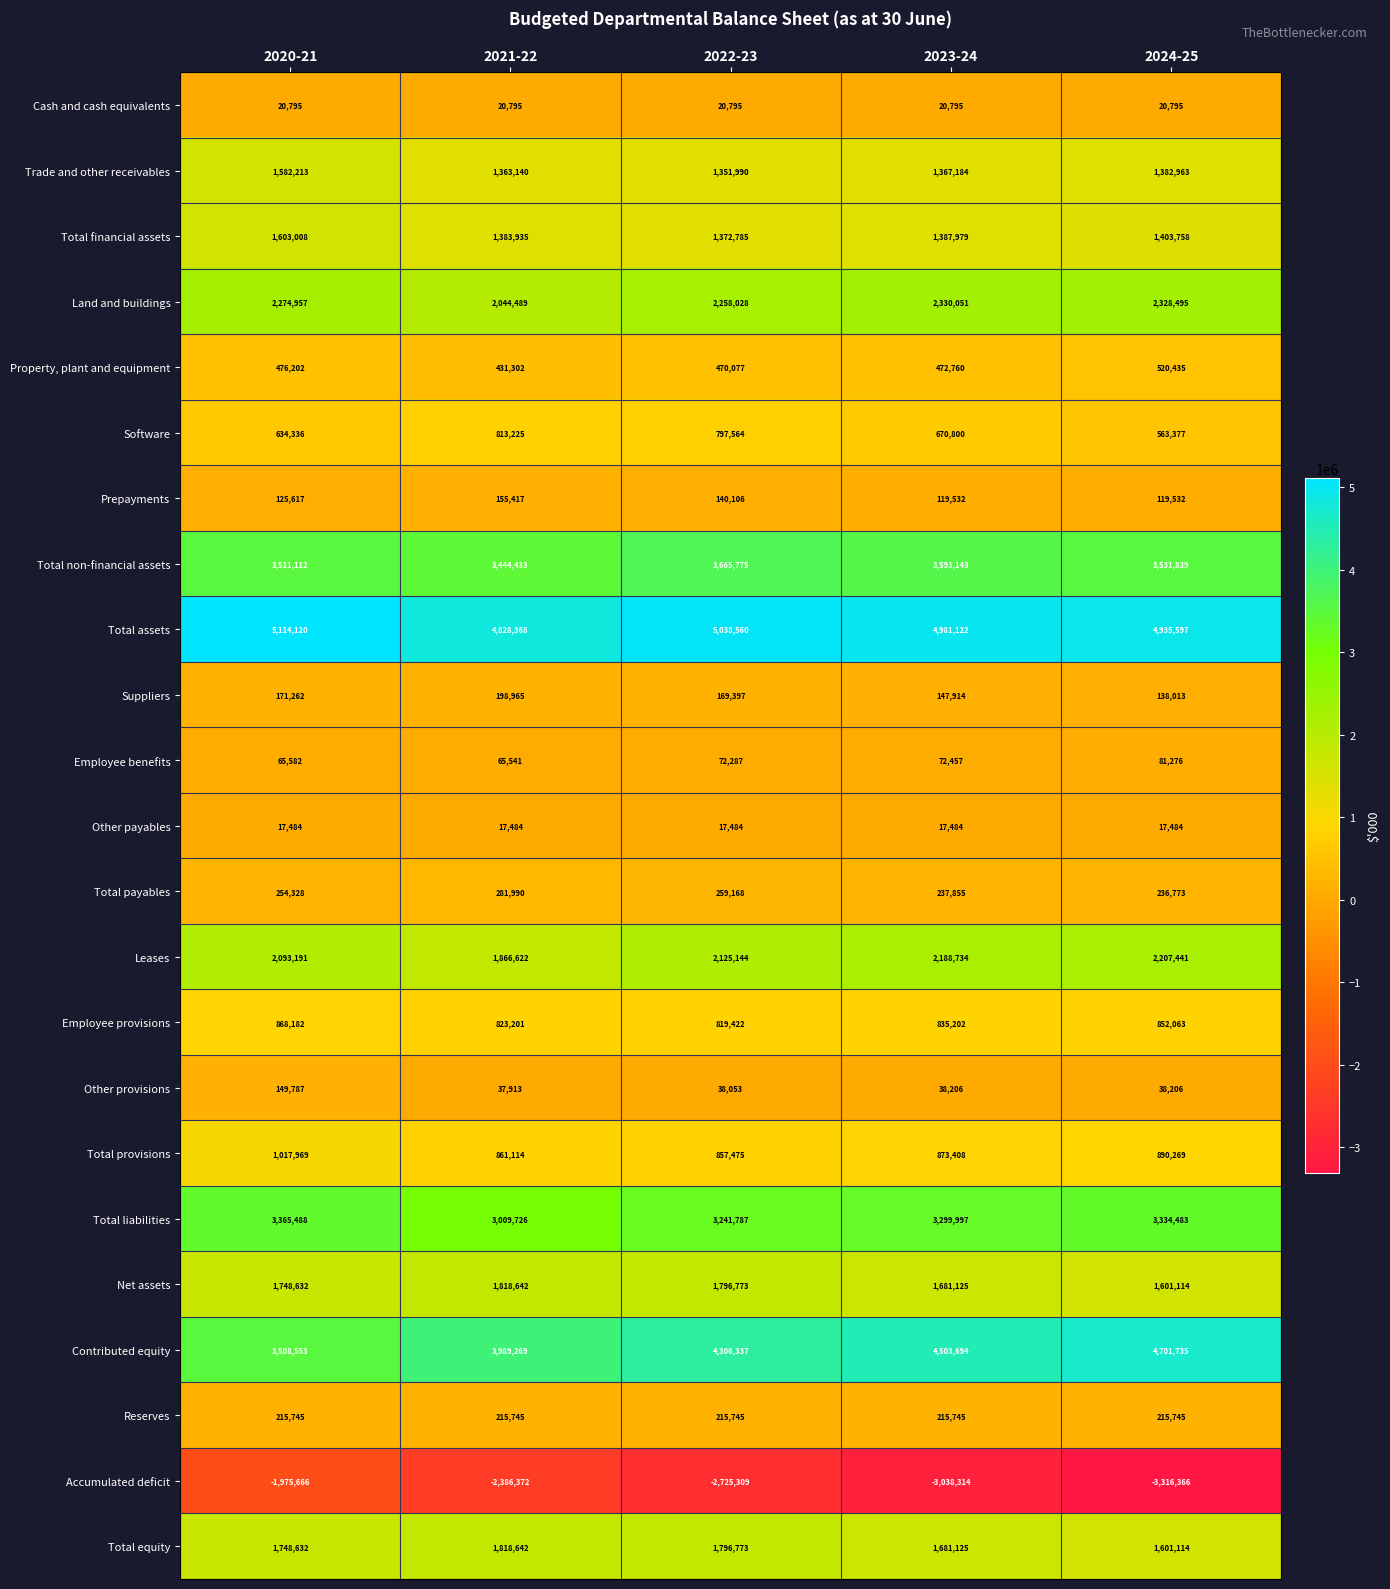

What is the minimum value shown in the chart?

-3316366